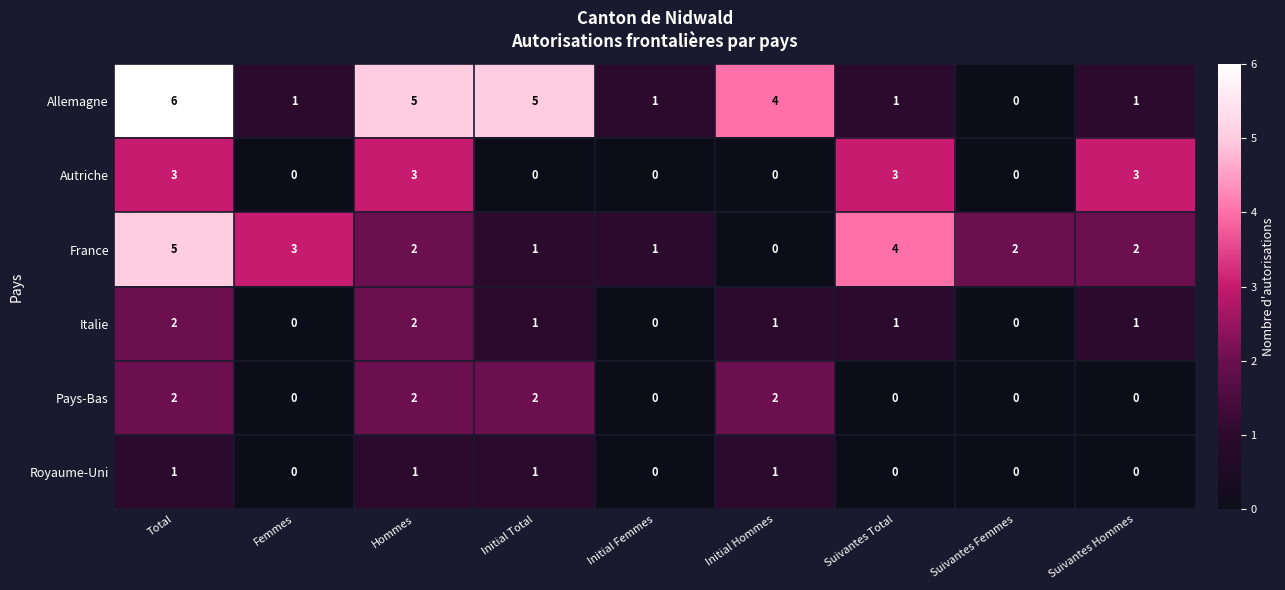

Count the number of data series in this chart.

6